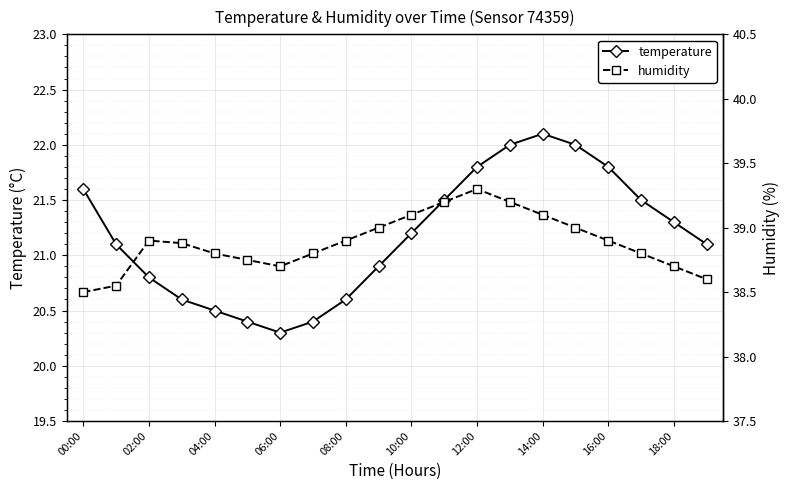

Is it true that temperature equals 20.3 at 06:00?

True